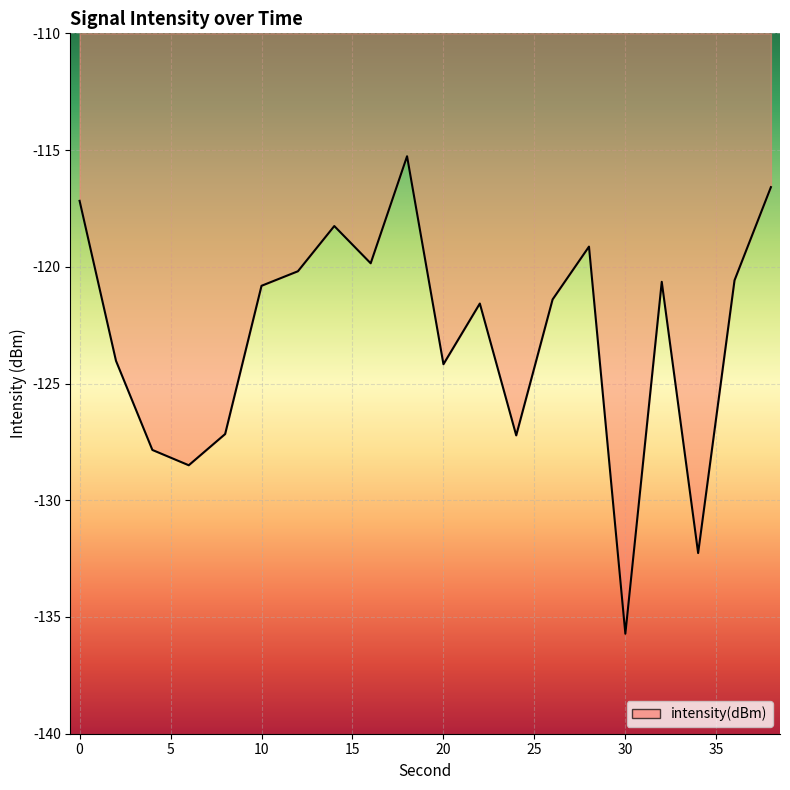

Reading right to left, transcribe all the data shown in this chart.

-116.6	-120.6	-132.3	-120.6	-135.7	-119.1	-121.4	-127.2	-121.6	-124.2	-115.3	-119.8	-118.3	-120.2	-120.8	-127.2	-128.5	-127.8	-124.0	-117.2